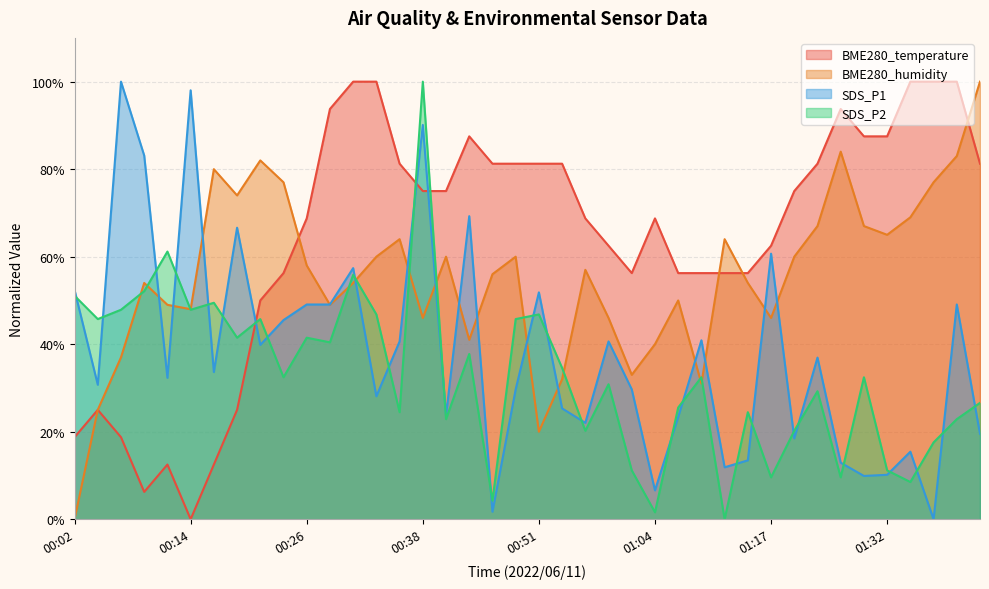

True or false: SDS_P1 has more than 2 points higher than both neighbors.

True